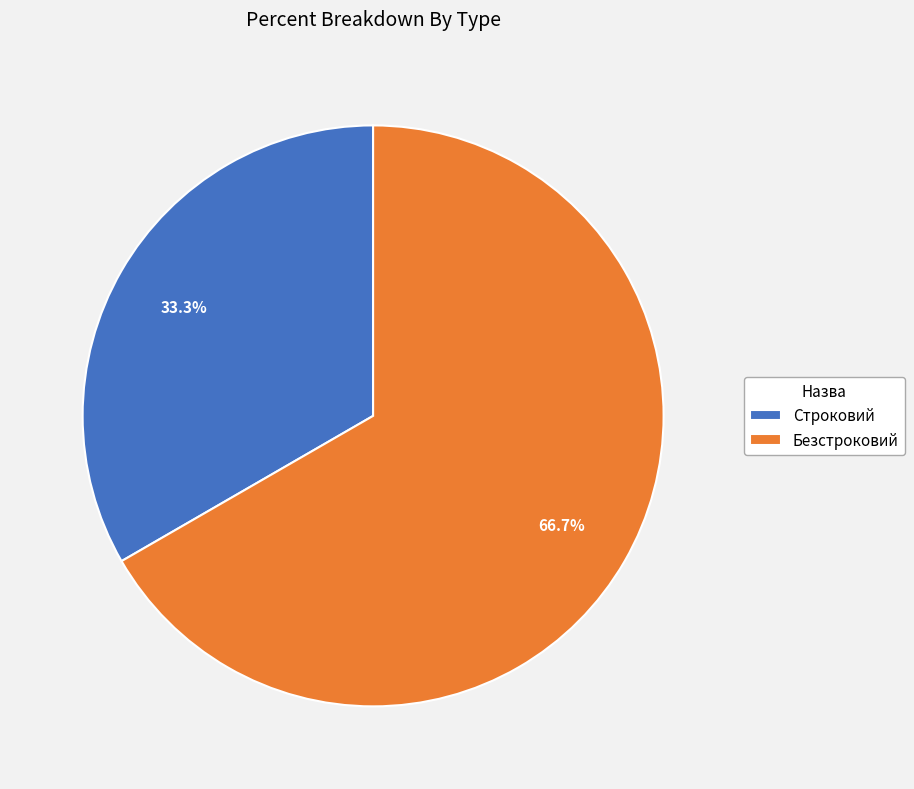

To the nearest percent, what is the average slice percentage?

50%